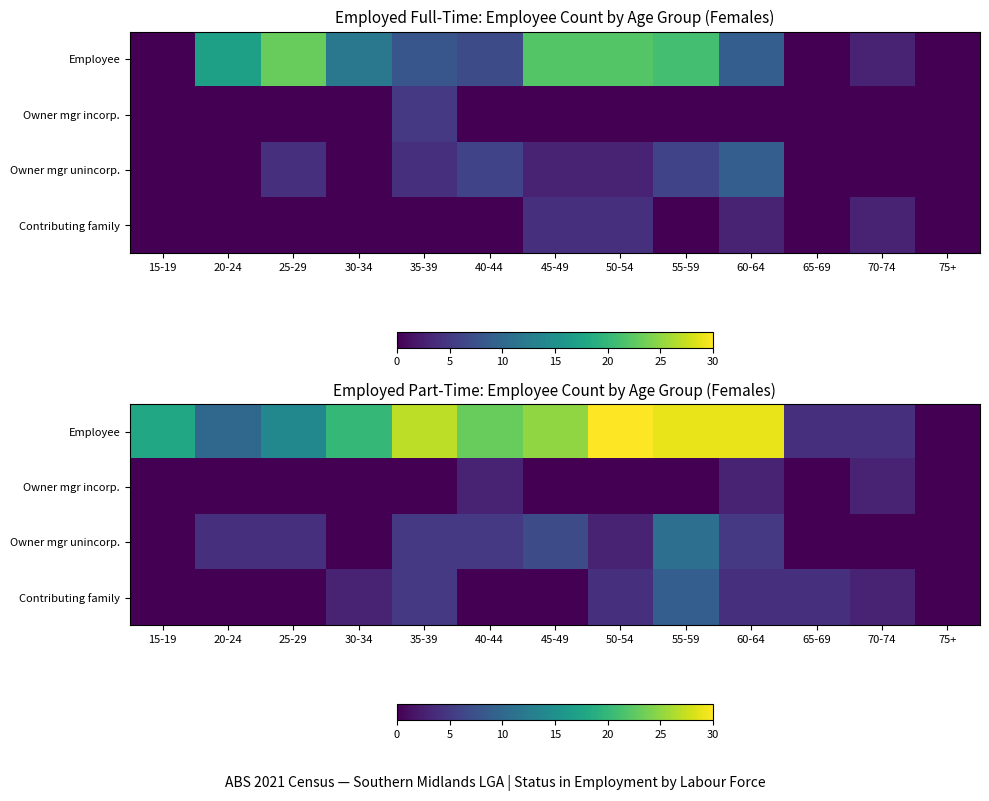

Which series has the widest spread of values?

Employee